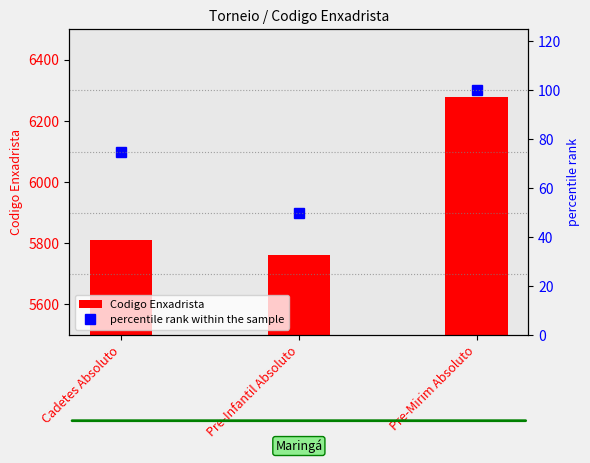

The value of Codigo Enxadrista at Pre-Infantil Absoluto is 2214. True or false?

False